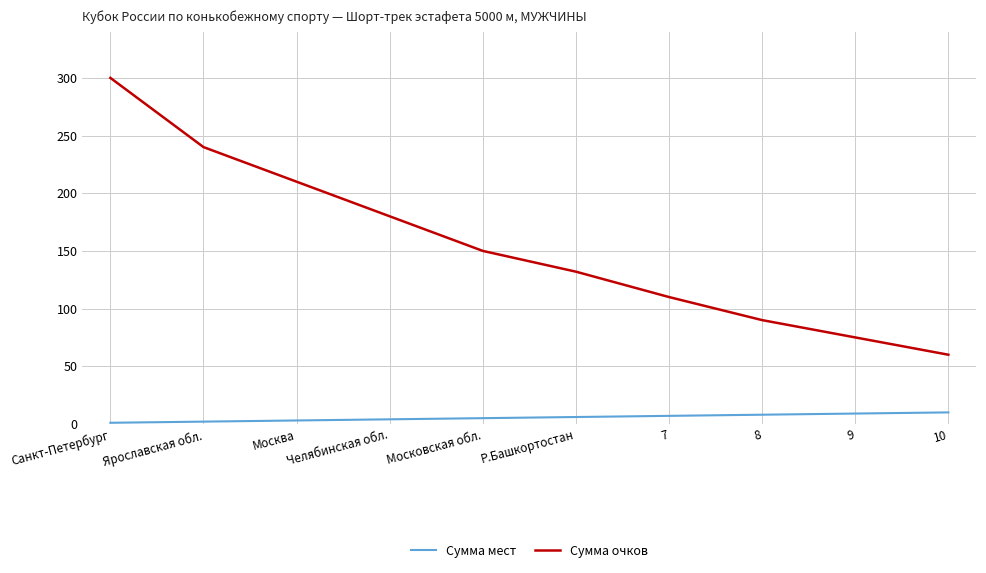

The Сумма мест series shows 1 at Санкт-Петербург. True or false?

True